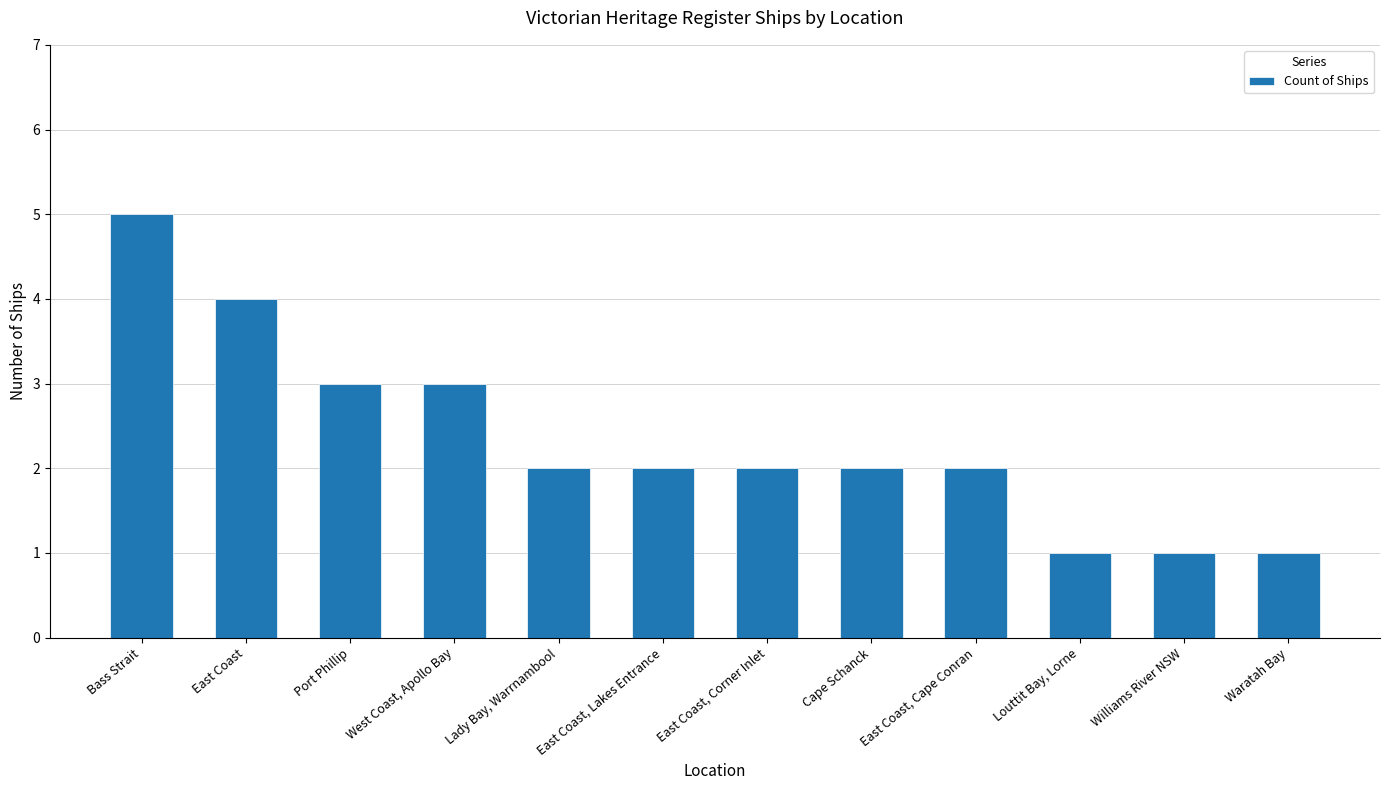

What value does the data have at Port Phillip?

3